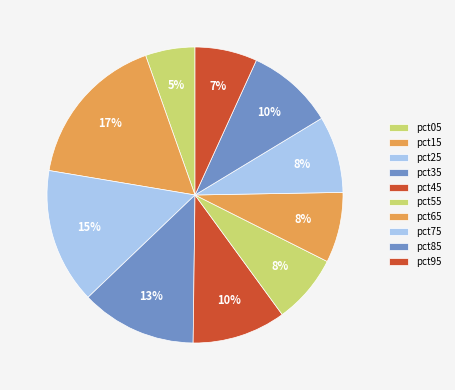

How many segments does this pie chart have?

10